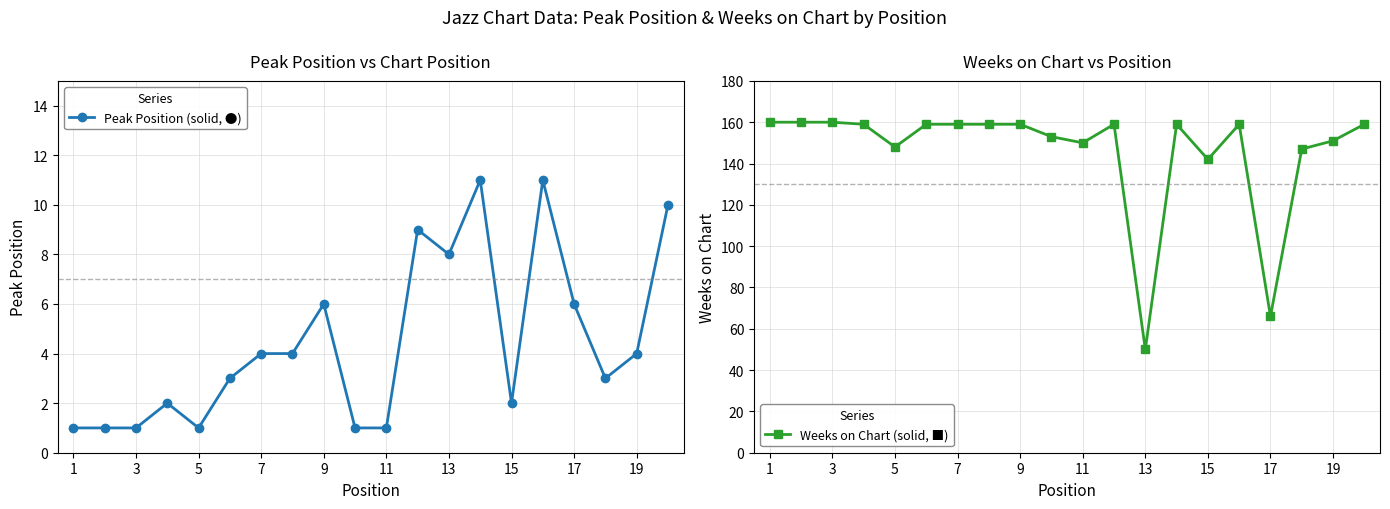

How many lines are shown in the chart?

2